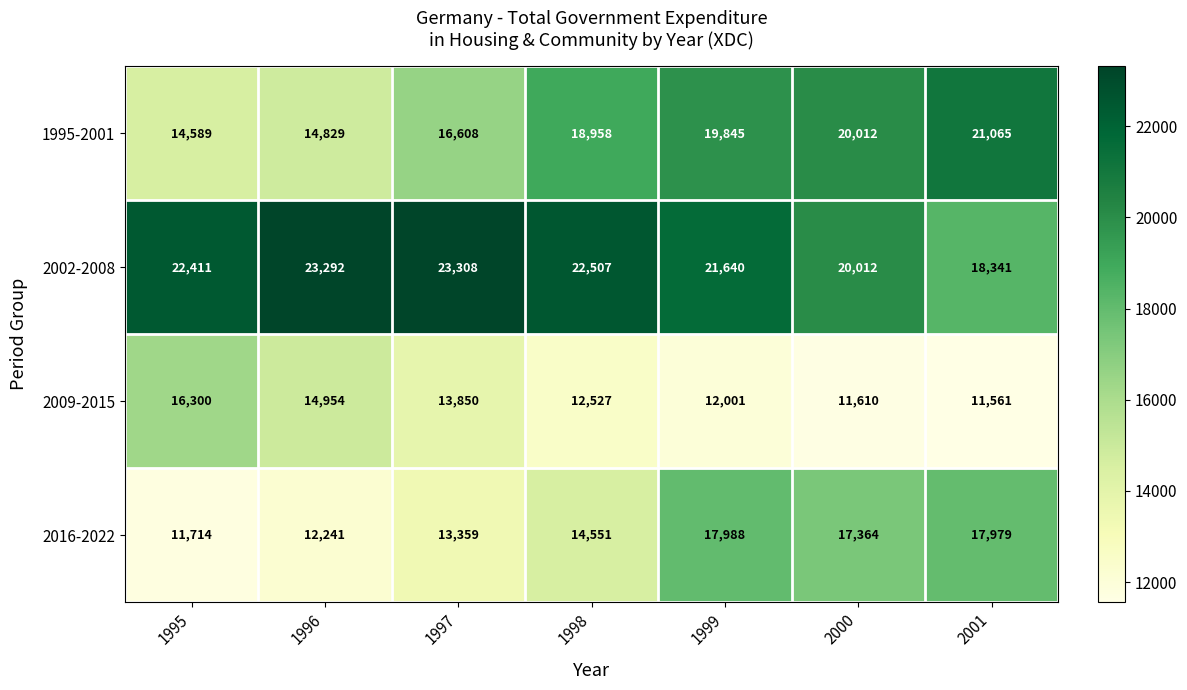

At how many categories does at least one series exceed 20275?

6